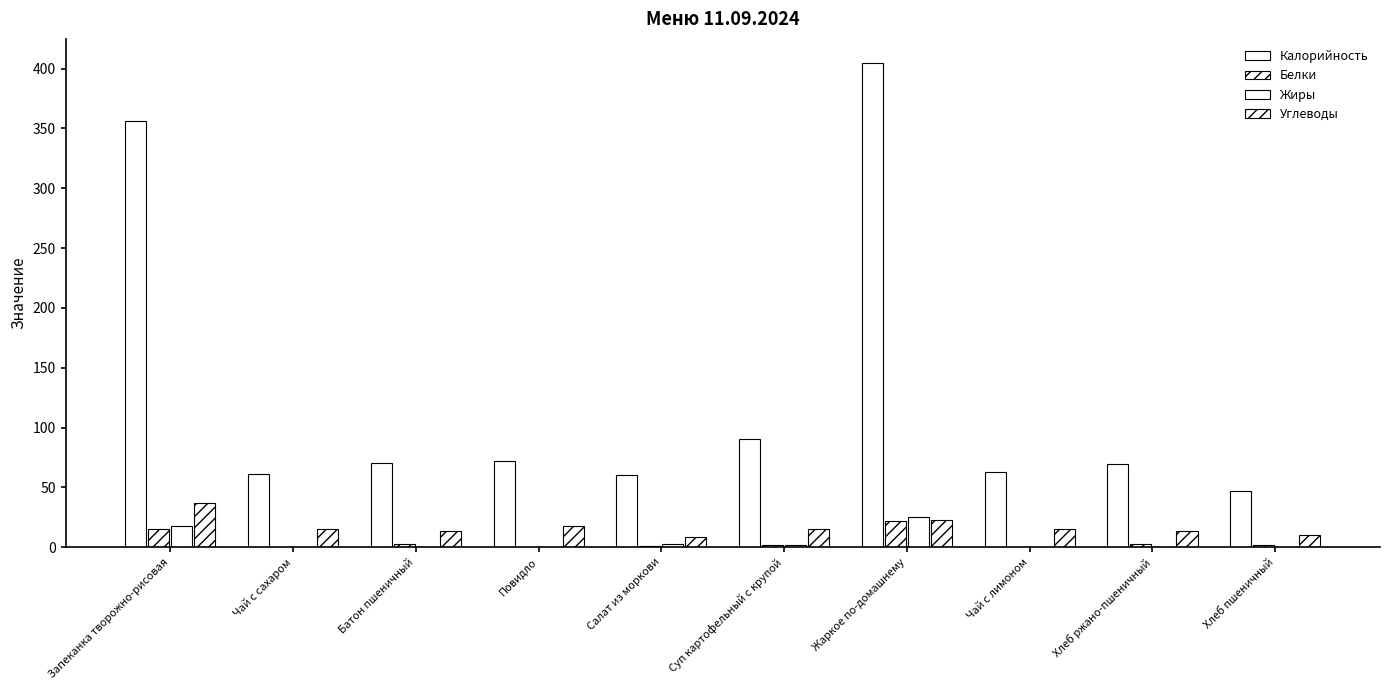

How many groups of bars are there?

10